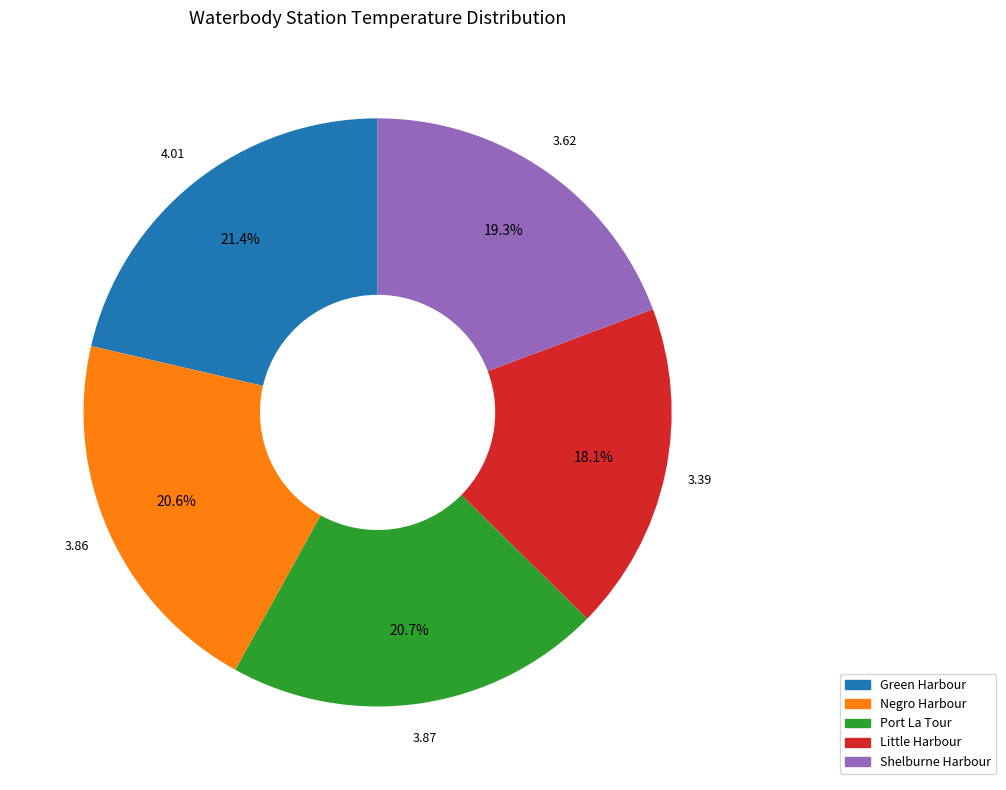

Is there any slice that represents more than half of the pie?

No